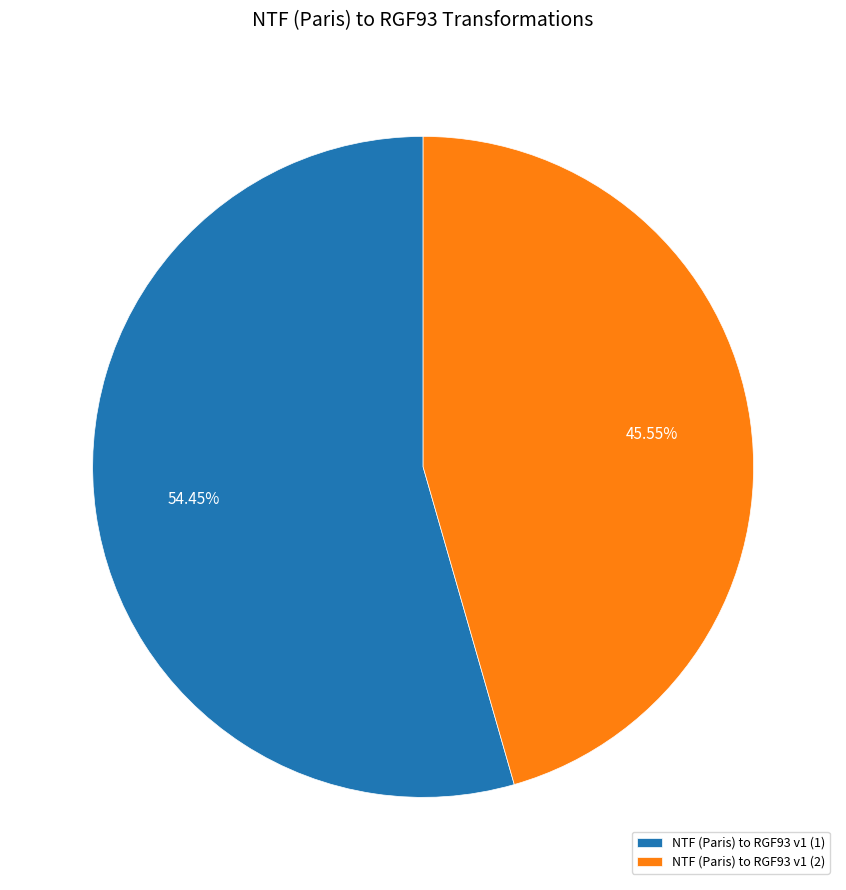

Is the sum of NTF (Paris) to RGF93 v1 (2) and NTF (Paris) to RGF93 v1 (1) greater than half?

Yes